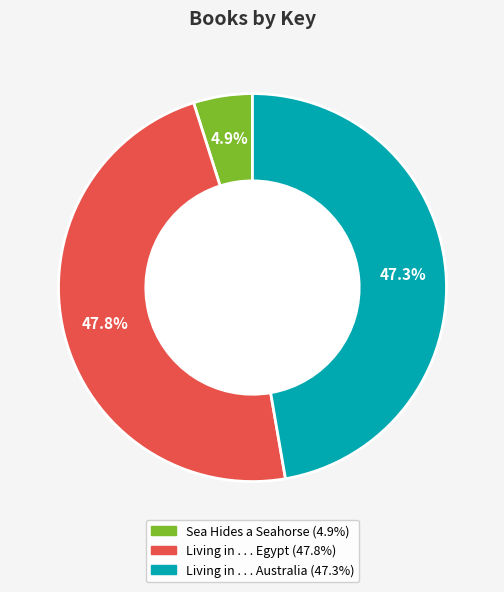

Is there a majority slice in this chart?

No